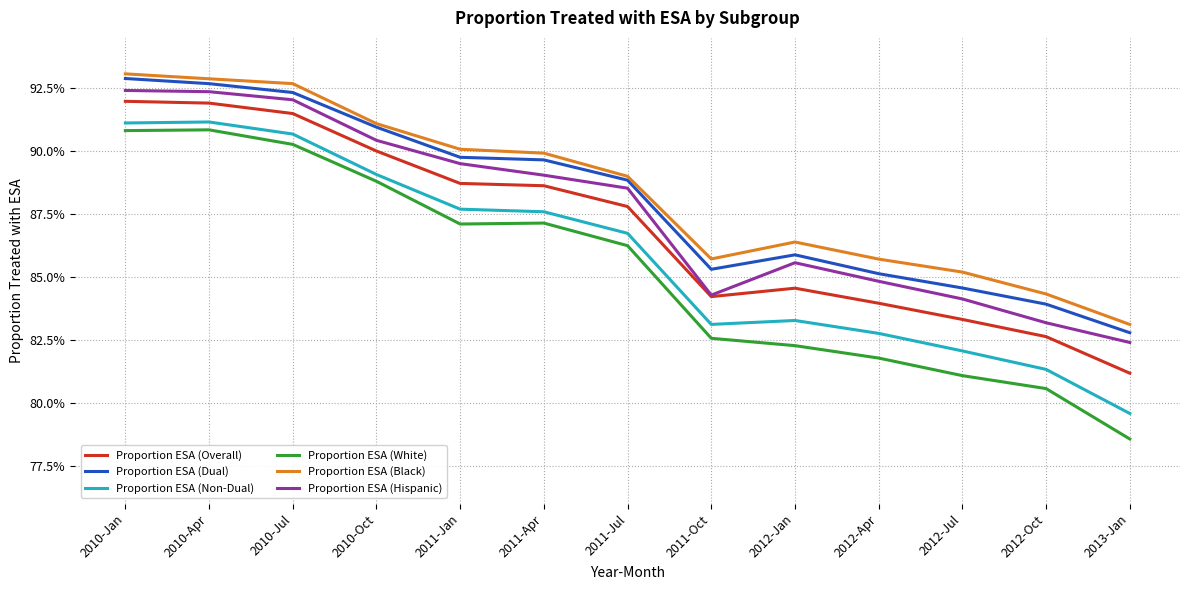

What is the total value across all series at 2010-Oct?

5.4